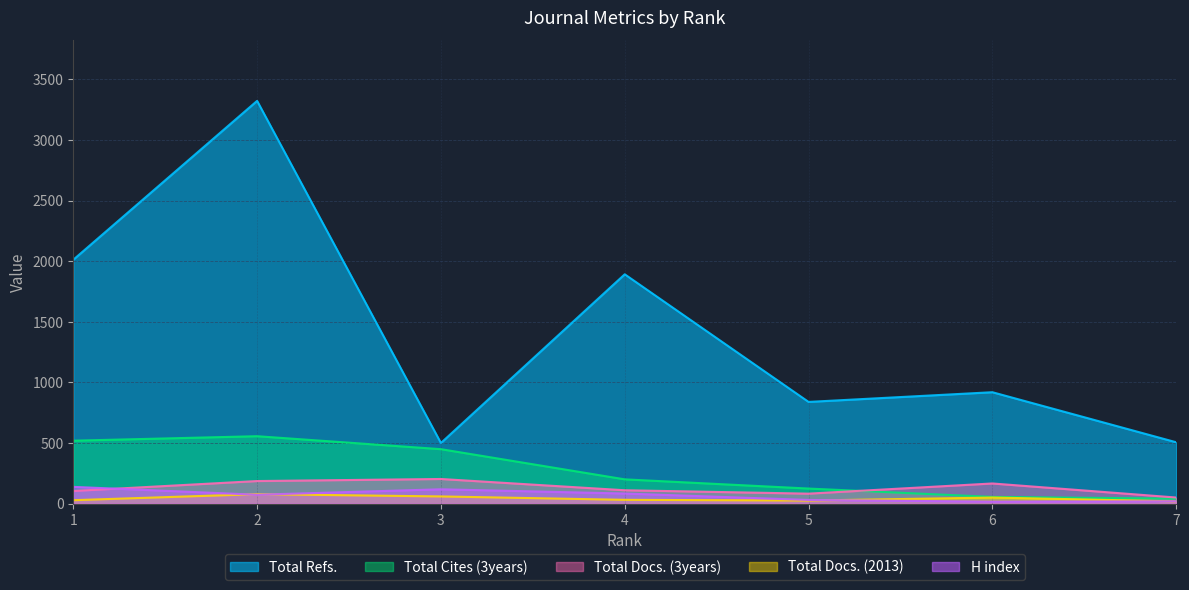

At which category does Total Refs. reach its first local peak?

2